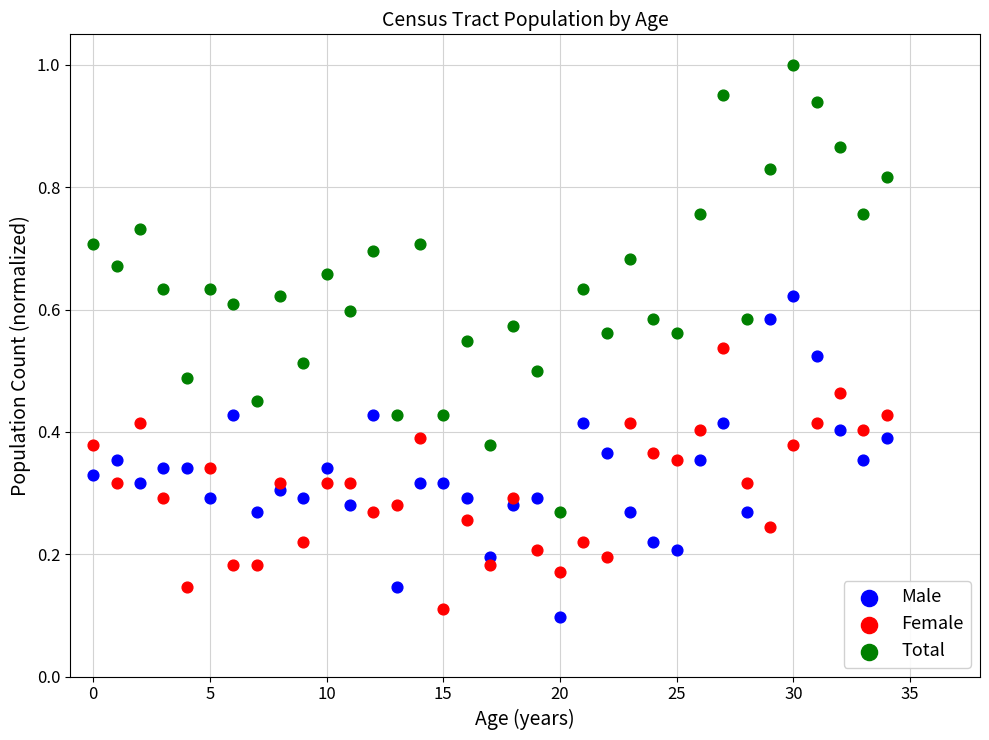

Which series has the largest Y range (max minus min)?

Total